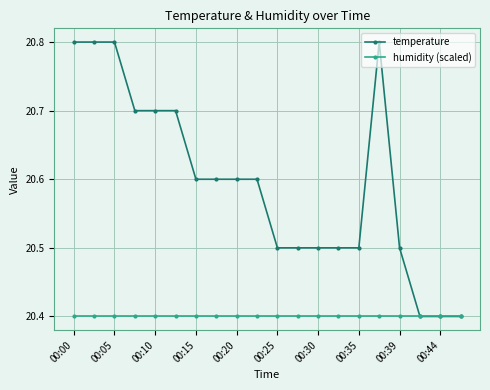

What is the minimum value for humidity (scaled)?

20.4